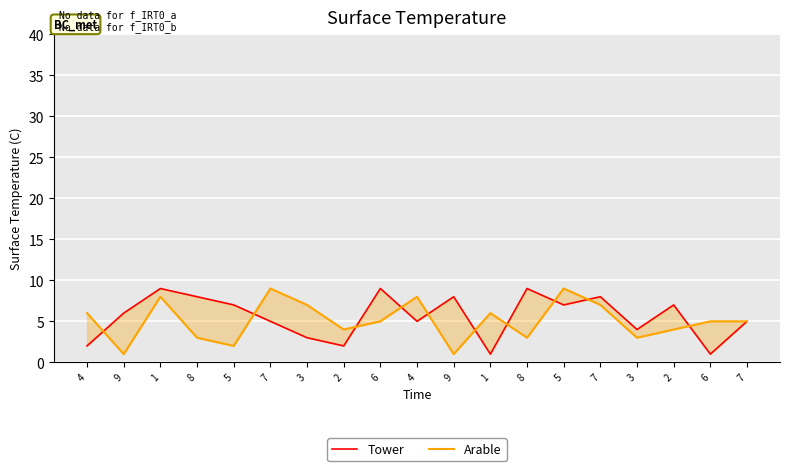

Is the value of Arable at 1 greater than the value of Tower at 3?

Yes